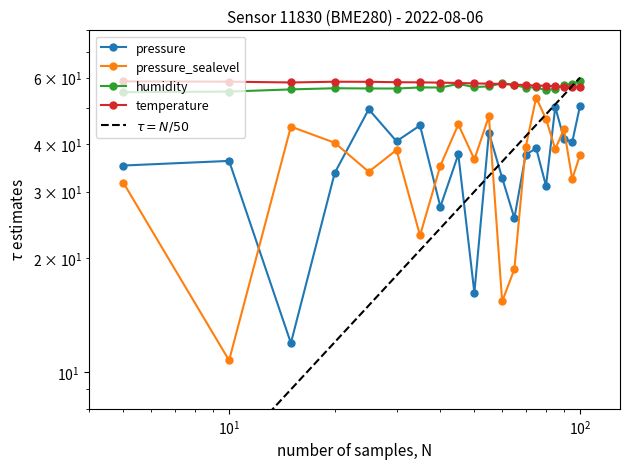

True or false: pressure and temperature cross at least once.

False